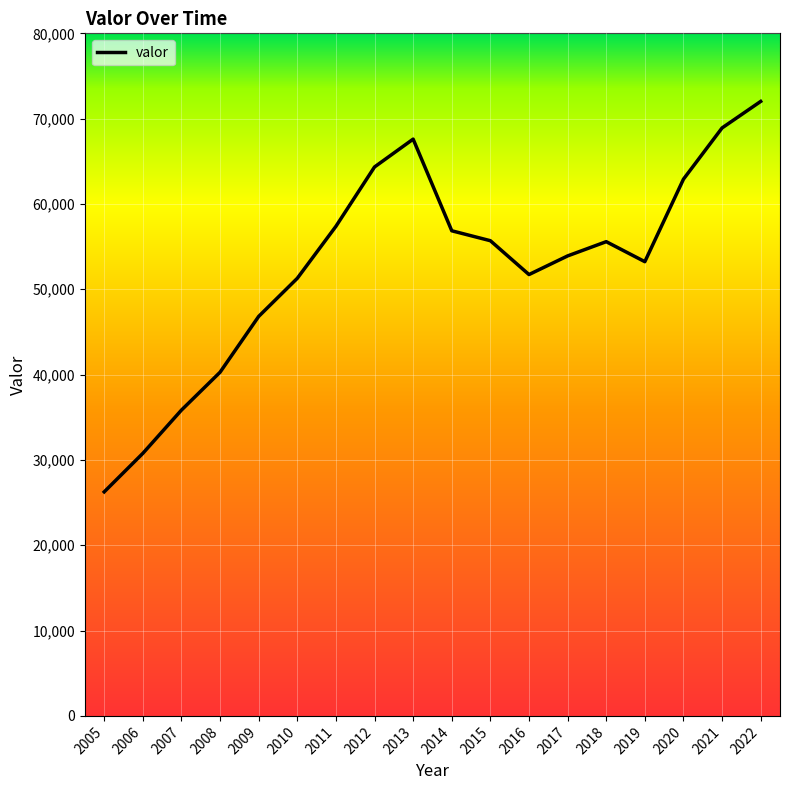

Read the value at 2010.

51288